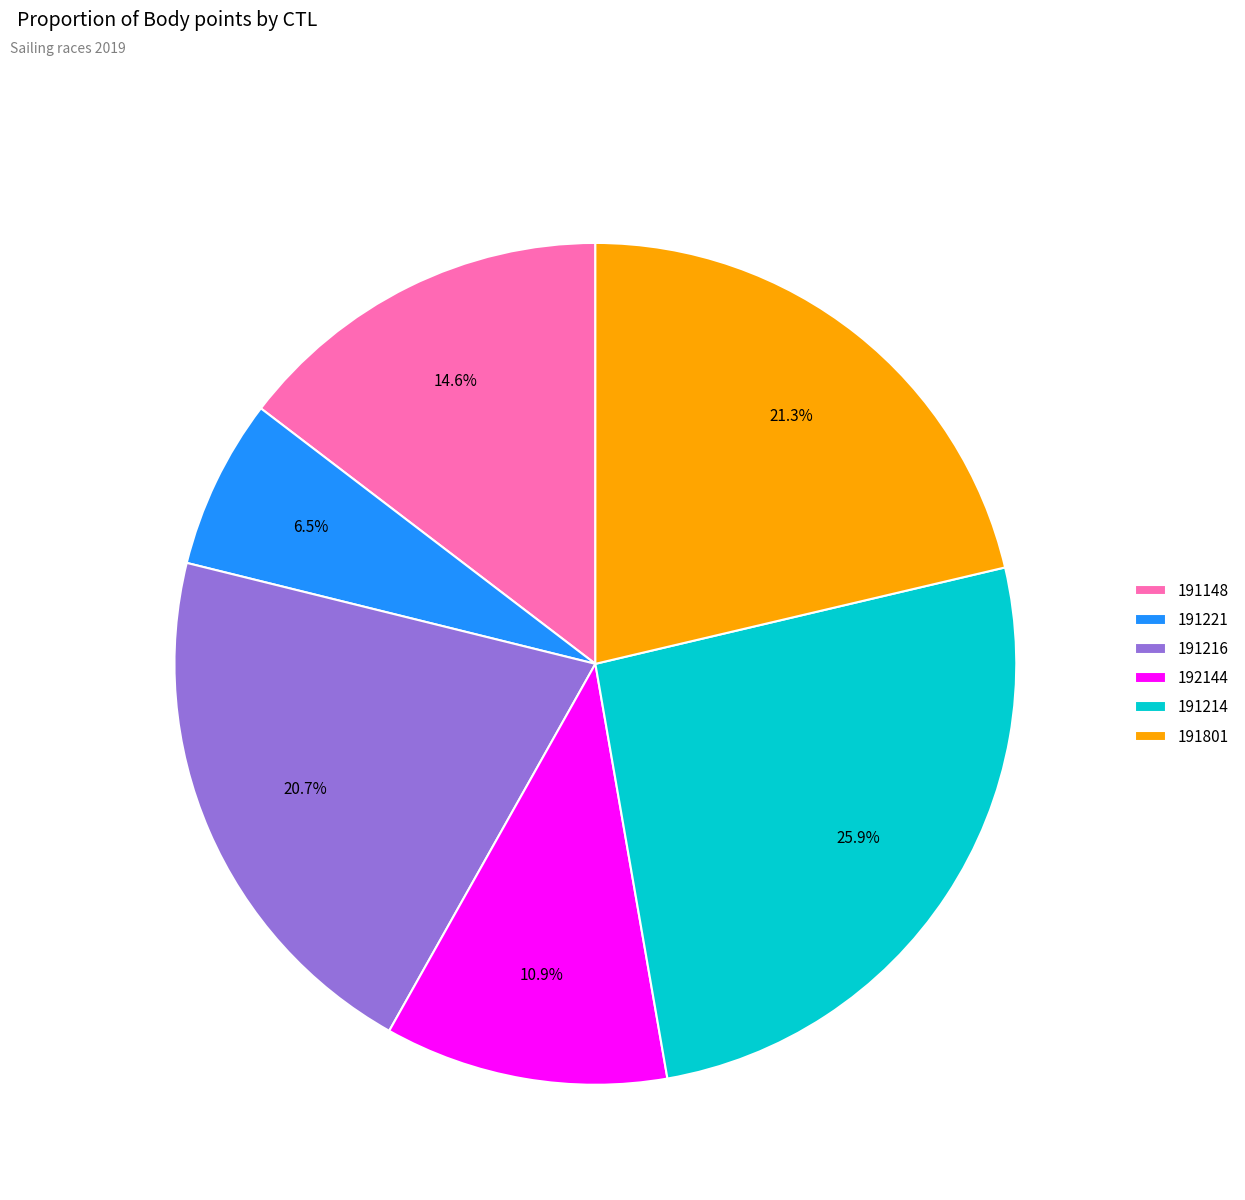

What percentage is NOT represented by 191216?

79.3%